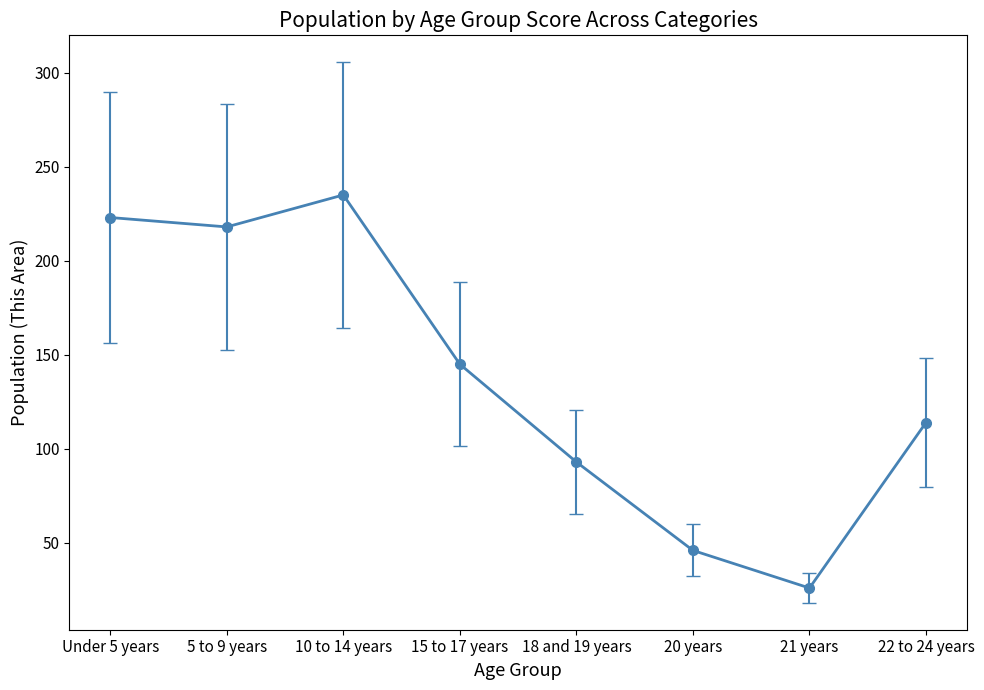

What is the label of the 6th point from the left?

20 years